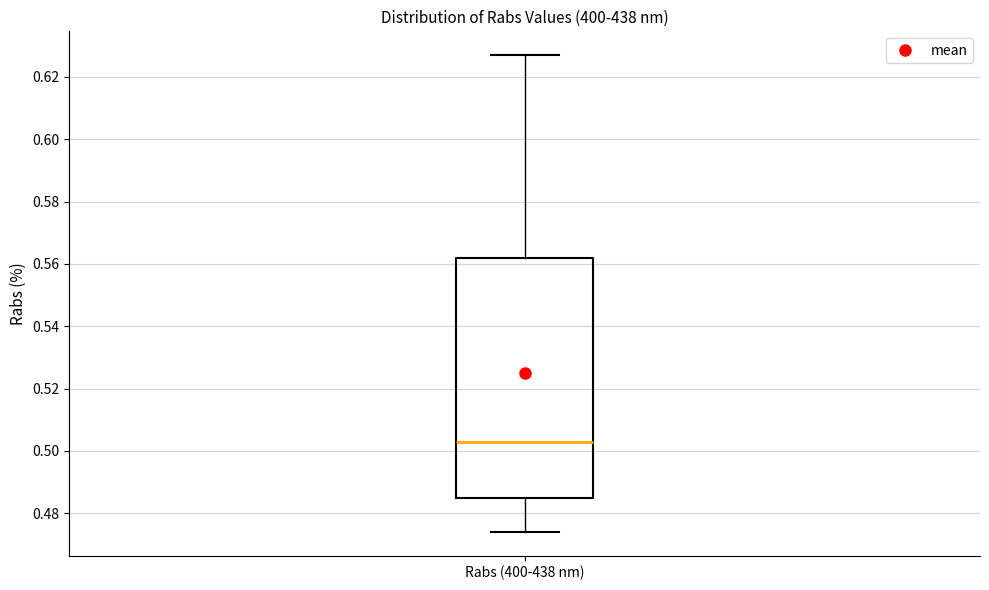

Read this box plot against the y-axis: the position of the median line, the range covered by the box, and the ends of both whiskers. The values are not printed on the chart, so give them approximately, as read against the axis.

median 0.504, box 0.484 to 0.562, whiskers 0.474 to 0.628